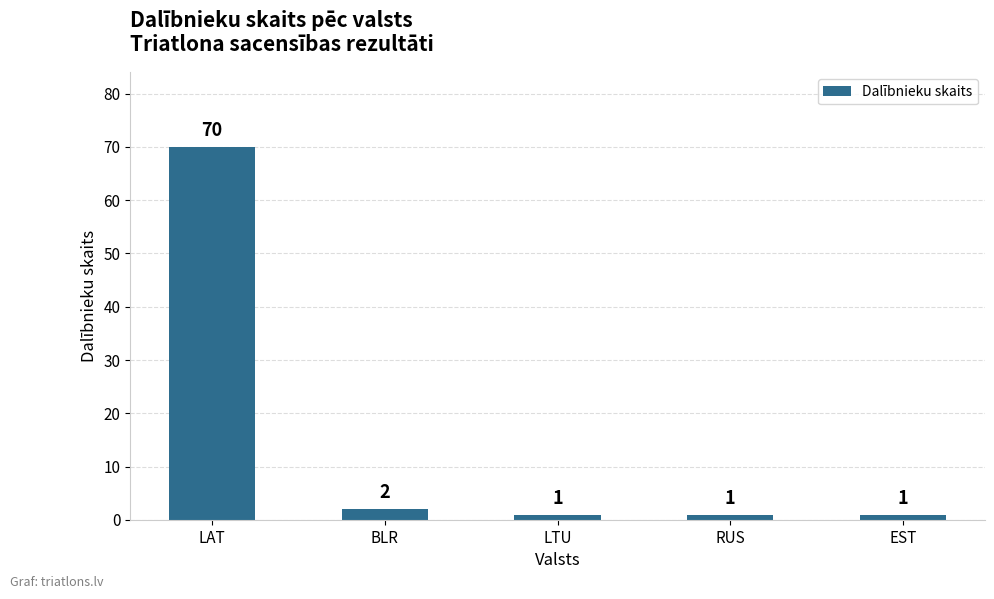

True or false: the data shows 22 at LAT.

False